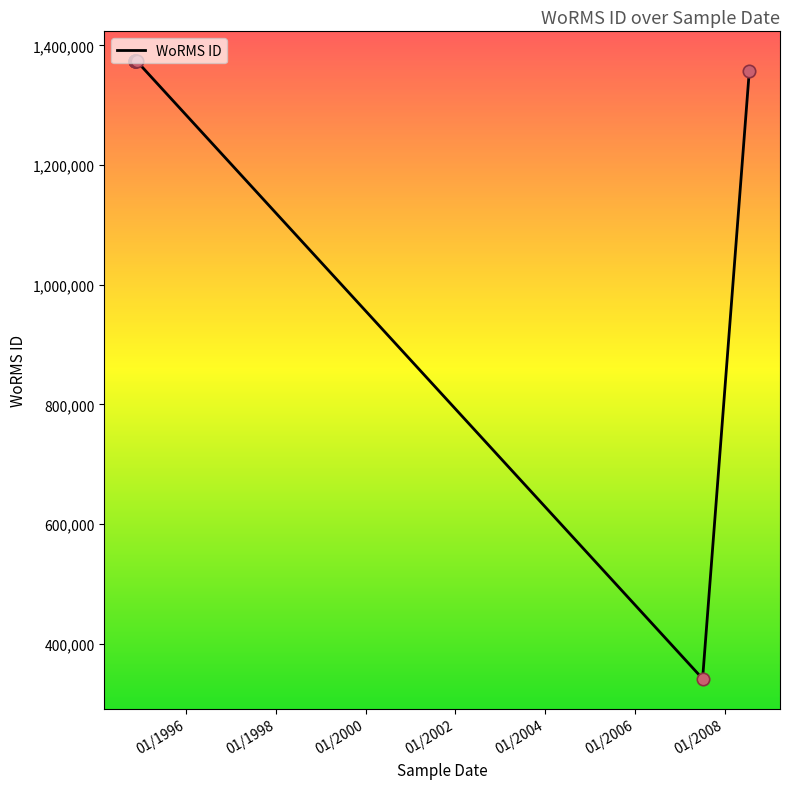

What is the change in value from 01/2004 to 01/2008?

-16600